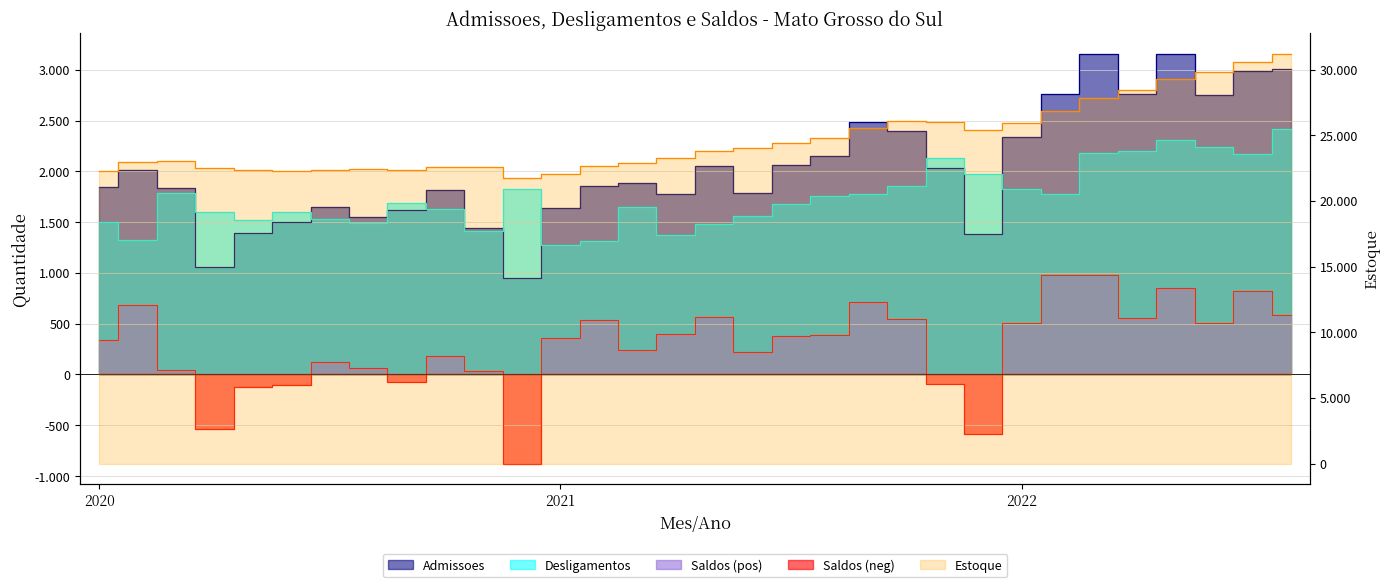

What is the value of the Saldos point at the 10th from the left?

186